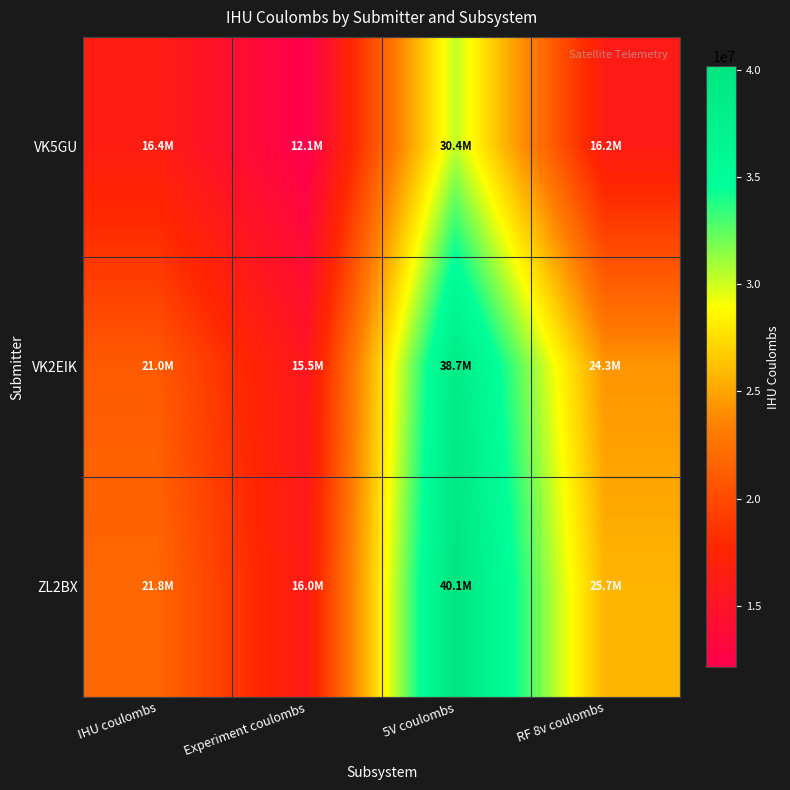

Which series changed the most between IHU coulombs and 5V coulombs?

ZL2BX